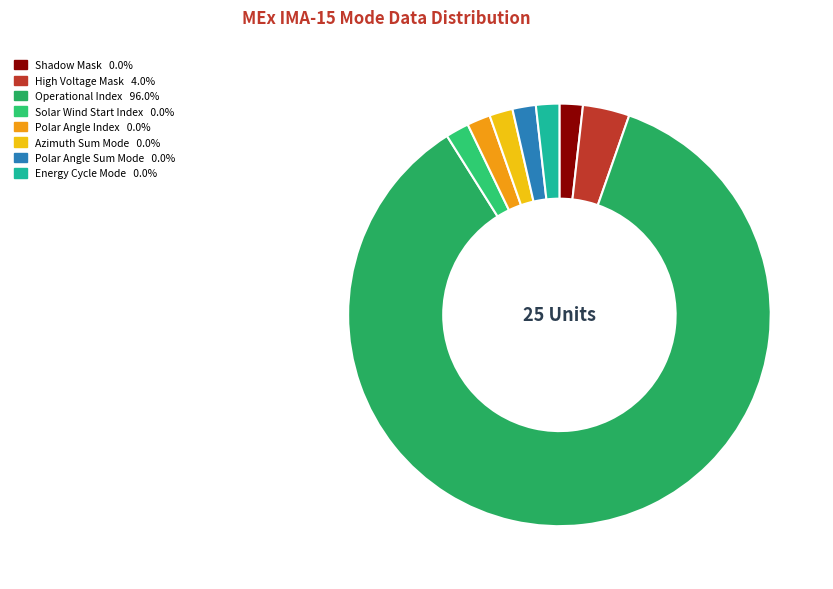

Which category has the biggest portion of the pie?

Operational Index